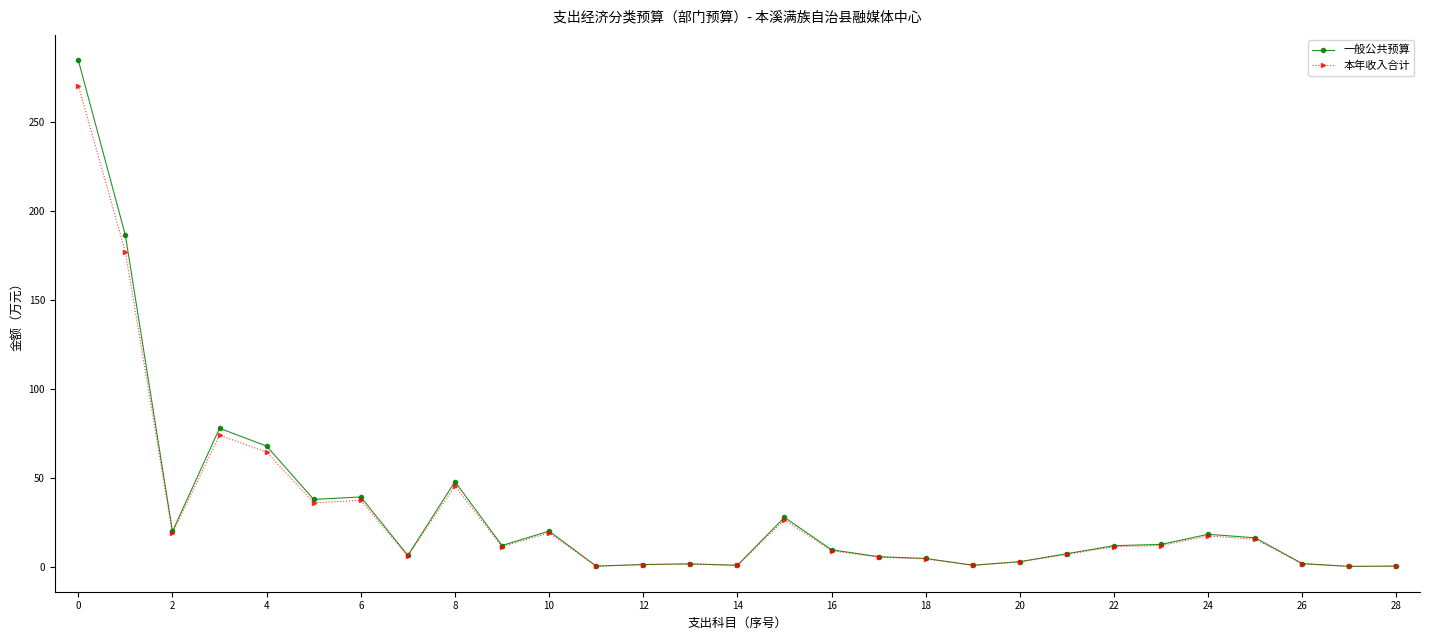

Rank the series by their maximum value, from highest to lowest.

一般公共预算, 本年收入合计